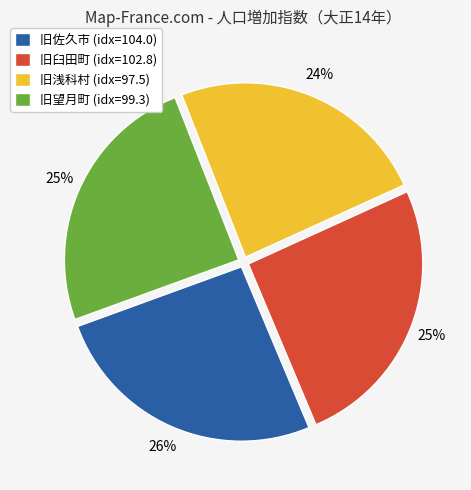

Between 旧浅科村 (idx=97.5) and 旧佐久市 (idx=104.0), which is larger?

旧佐久市 (idx=104.0)